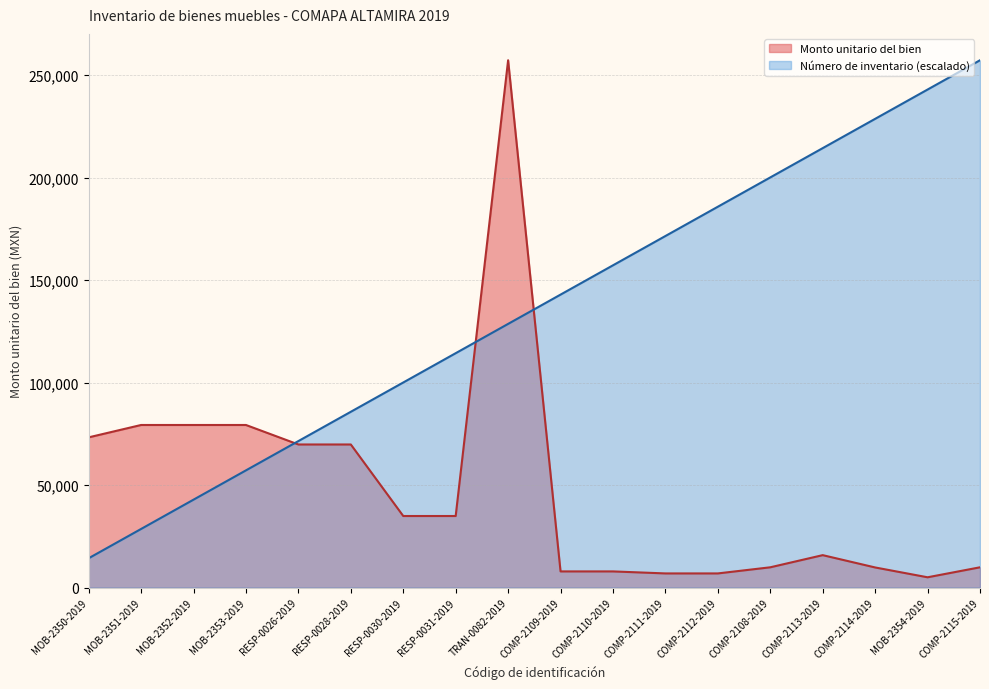

Which series has the largest total across all categories?

Número de inventario (escalado)